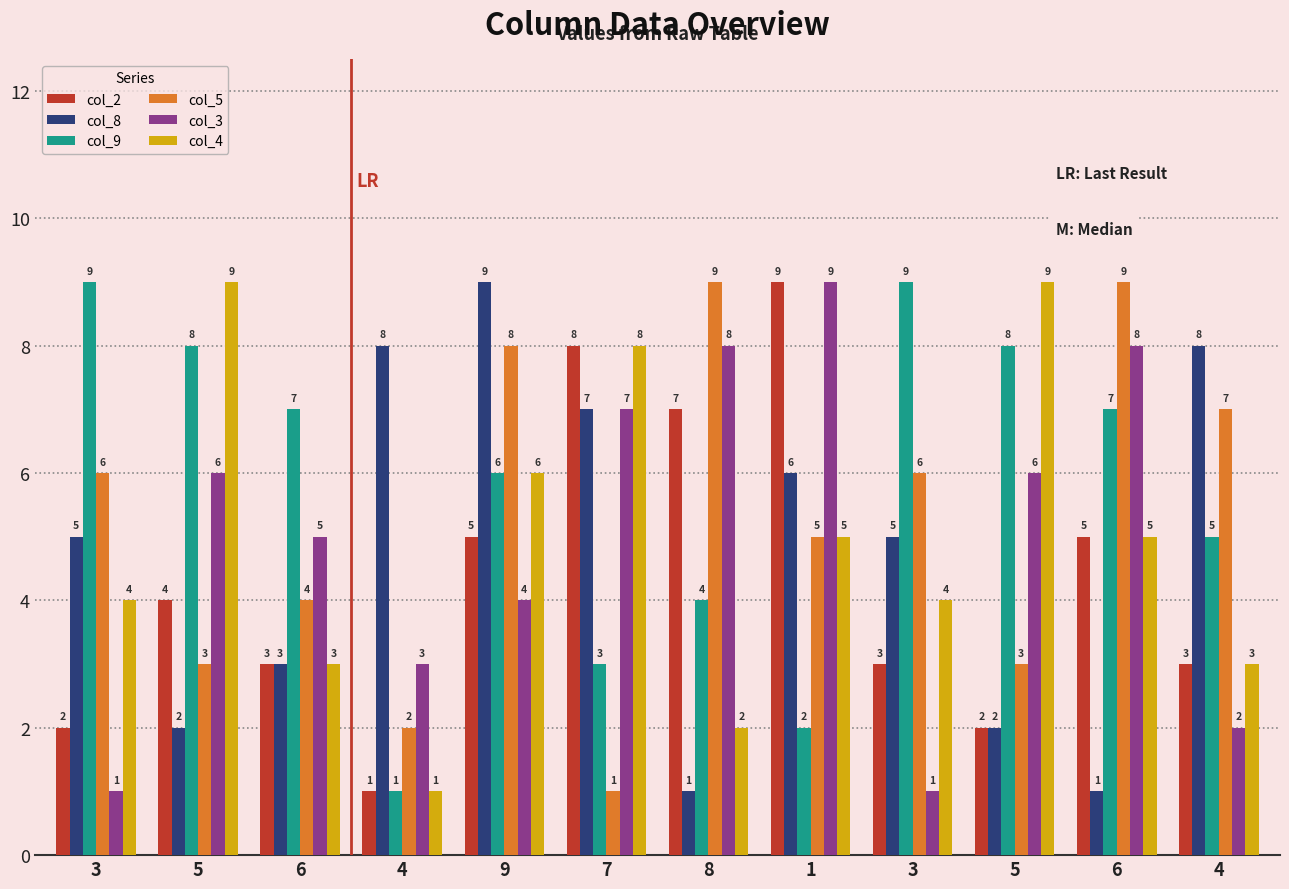

Rank the series by their maximum value, from lowest to highest.

col_2, col_8, col_9, col_5, col_3, col_4